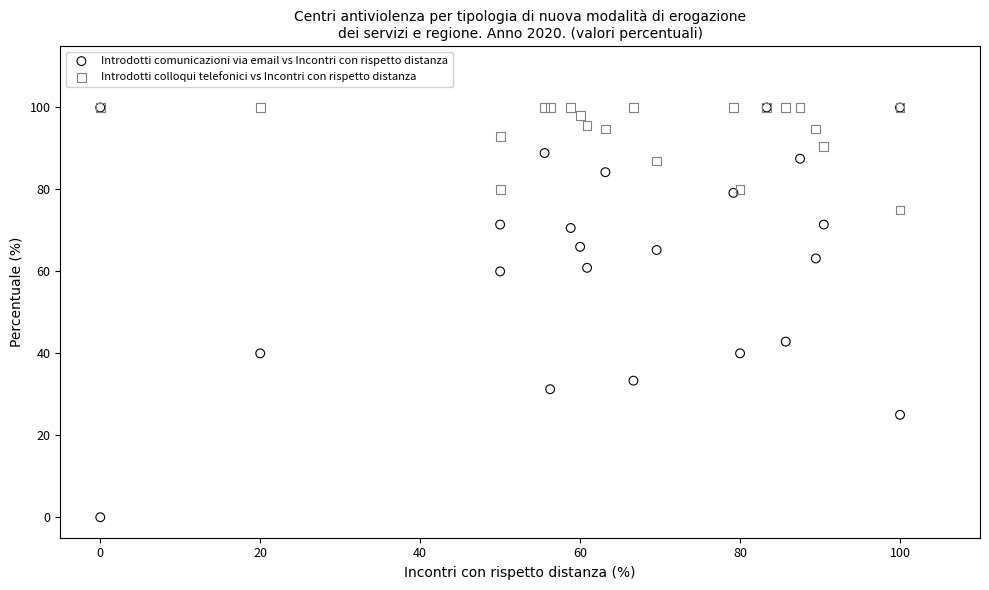

In the Introdotti comunicazioni via email vs Incontri con rispetto distanza series, what Y value is closest to 50?

42.9